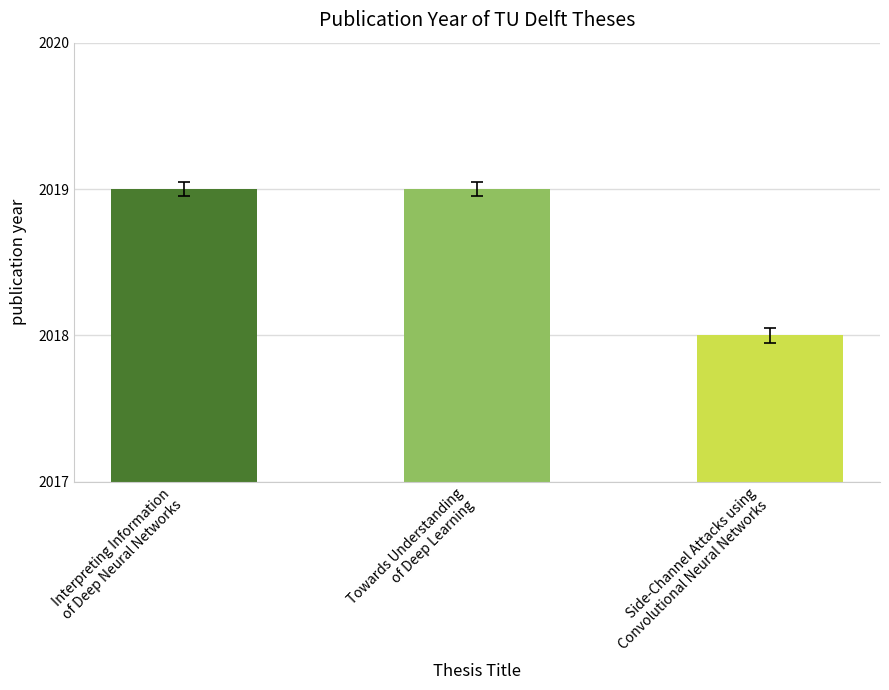

How many bars are there in total?

3